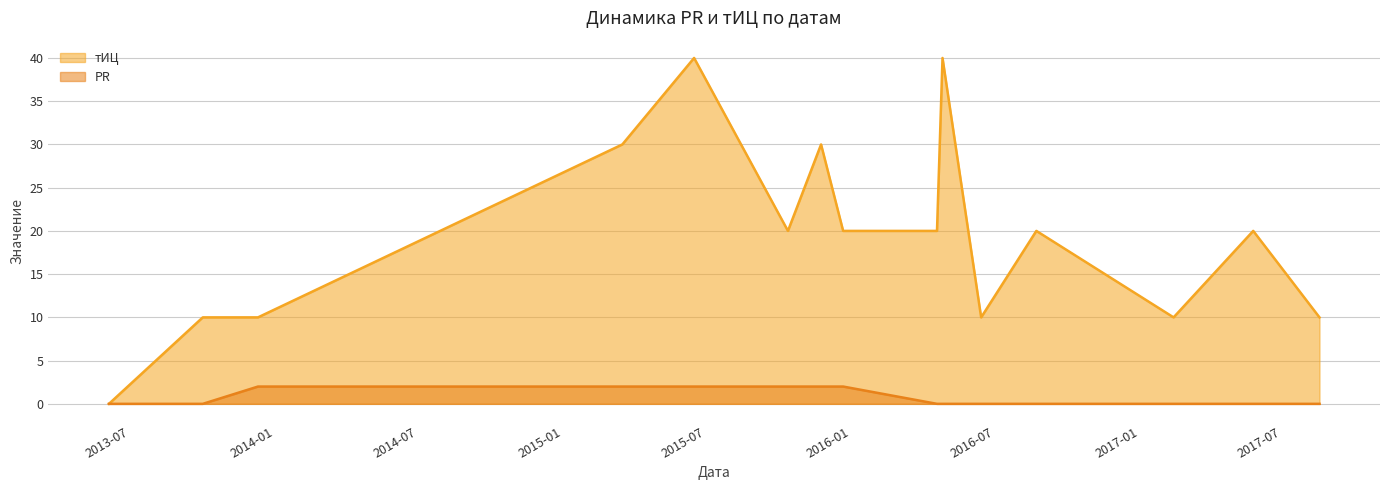

How many positive values does the тИЦ series have?

14